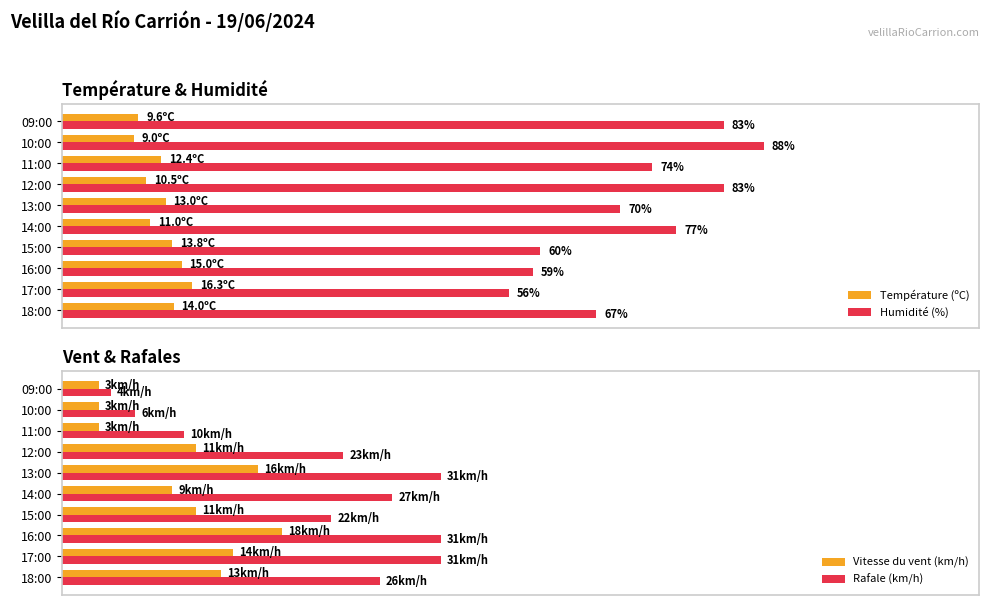

Reading left to right, what are all the values shown in this chart?

Température (ºC): 14.0	16.3	15.0	13.8	11.0	13.0	10.5	12.4	9.0	9.6
Humidité (%): 67.0	56.0	59.0	60.0	77.0	70.0	83.0	74.0	88.0	83.0
Vitesse du vent (km/h): 13.0	14.0	18.0	11.0	9.0	16.0	11.0	3.0	3.0	3.0
Rafale (km/h): 26.0	31.0	31.0	22.0	27.0	31.0	23.0	10.0	6.0	4.0